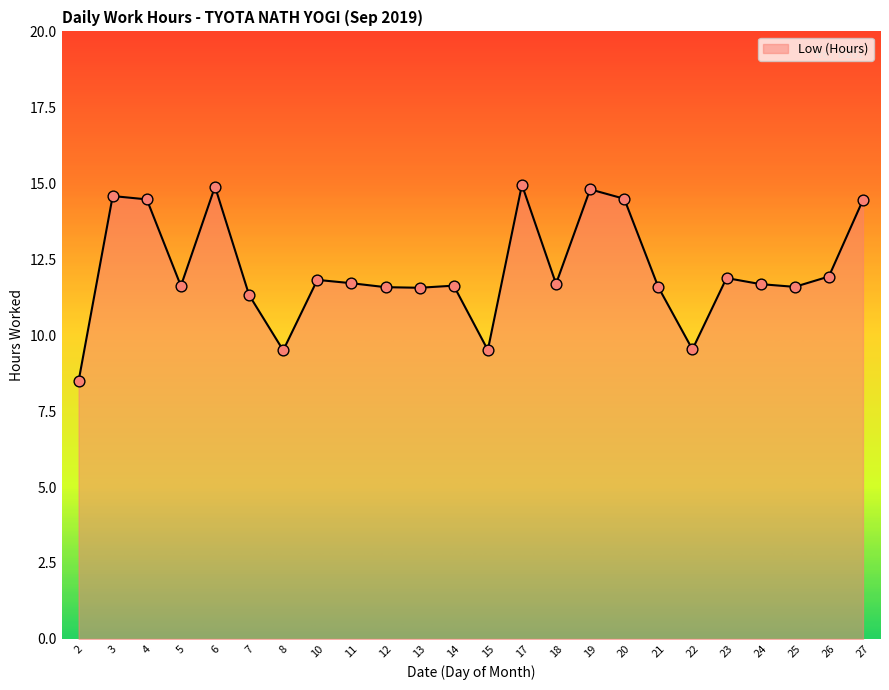

Approximately how many times larger is the value at 22 compared to 21?

0.8